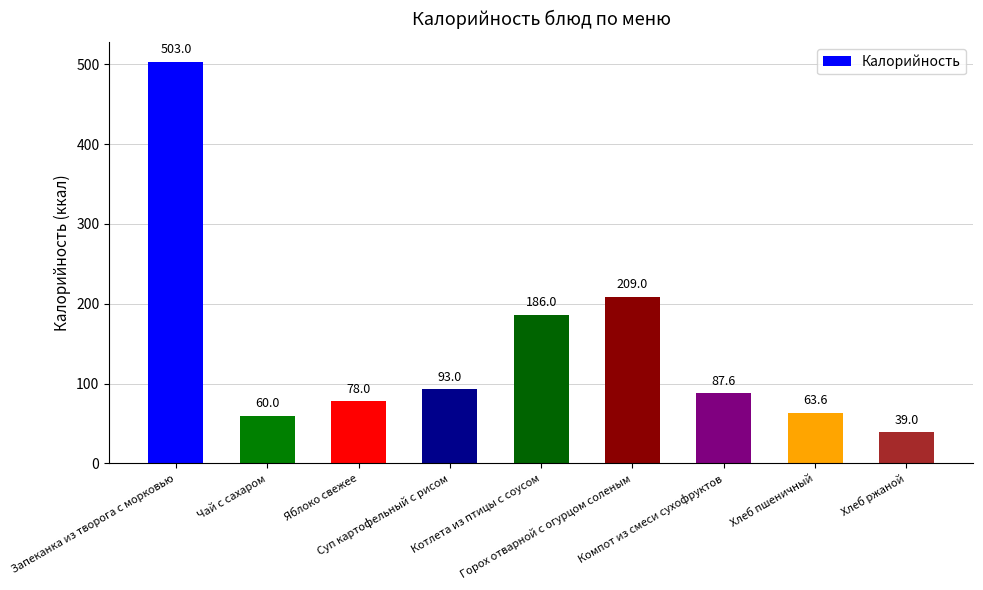

What is the approximate value at Запеканка из творога с морковью?

503.0